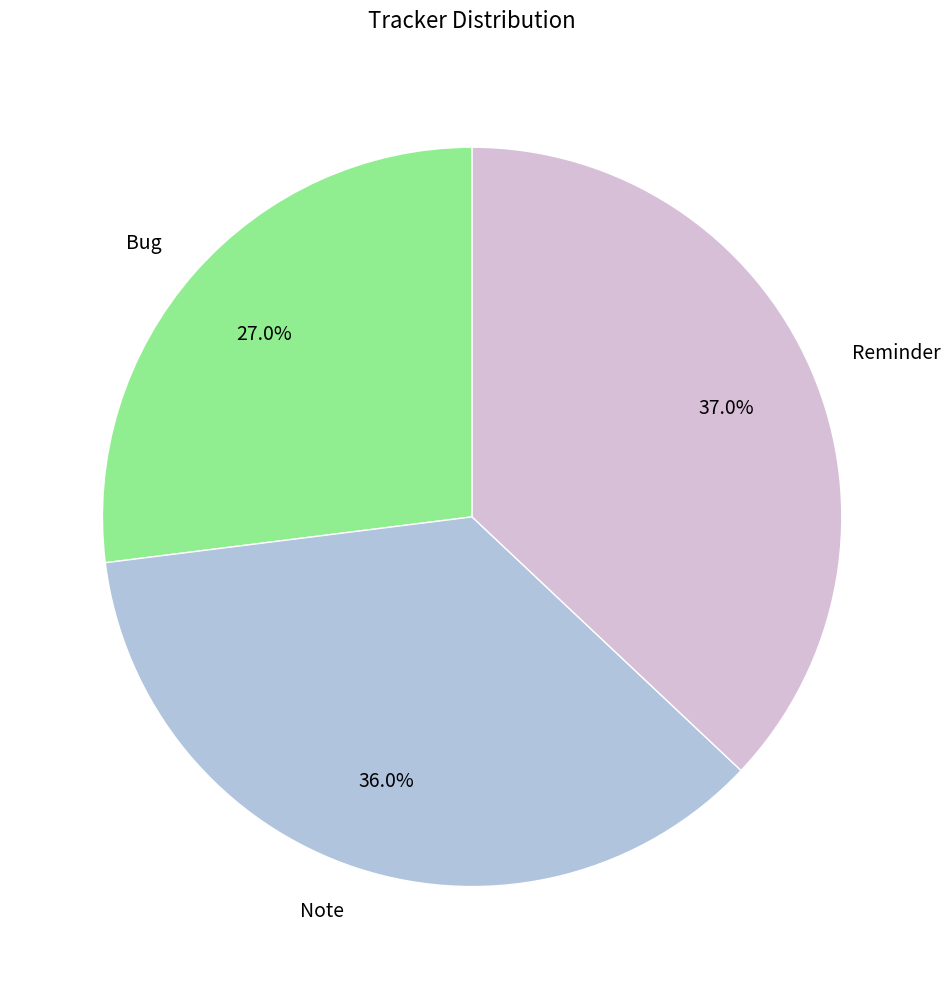

What percentage is the Reminder slice, to the nearest percent?

37%